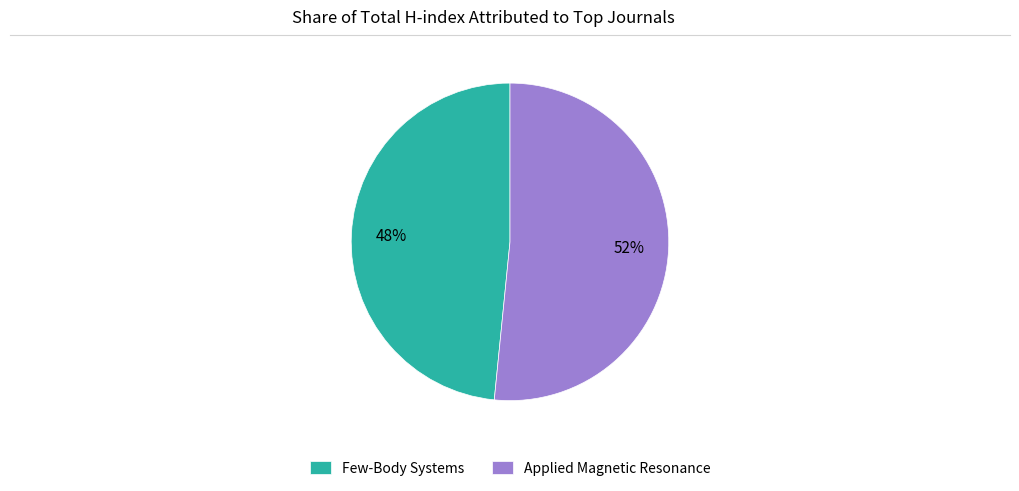

Is the sum of Few-Body Systems and Applied Magnetic Resonance greater than half?

Yes